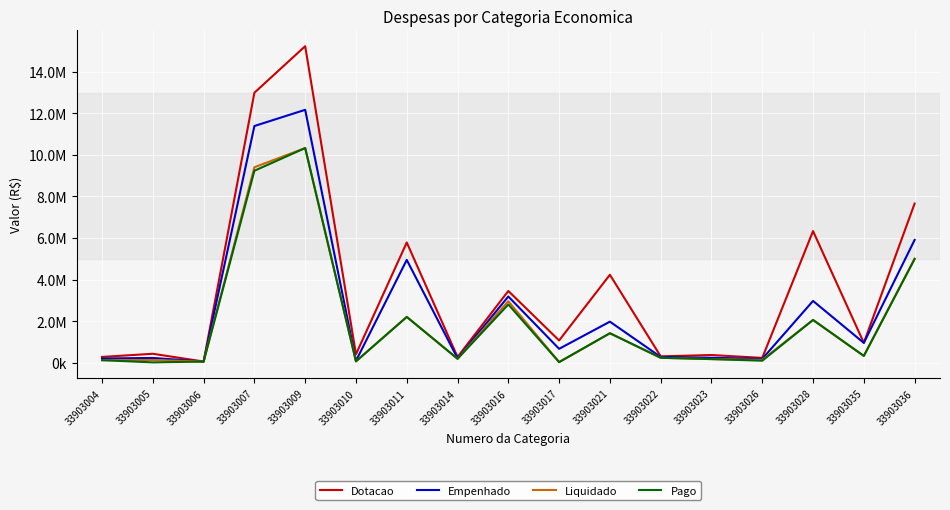

What are all the series names shown in the legend?

Dotacao, Empenhado, Liquidado, Pago